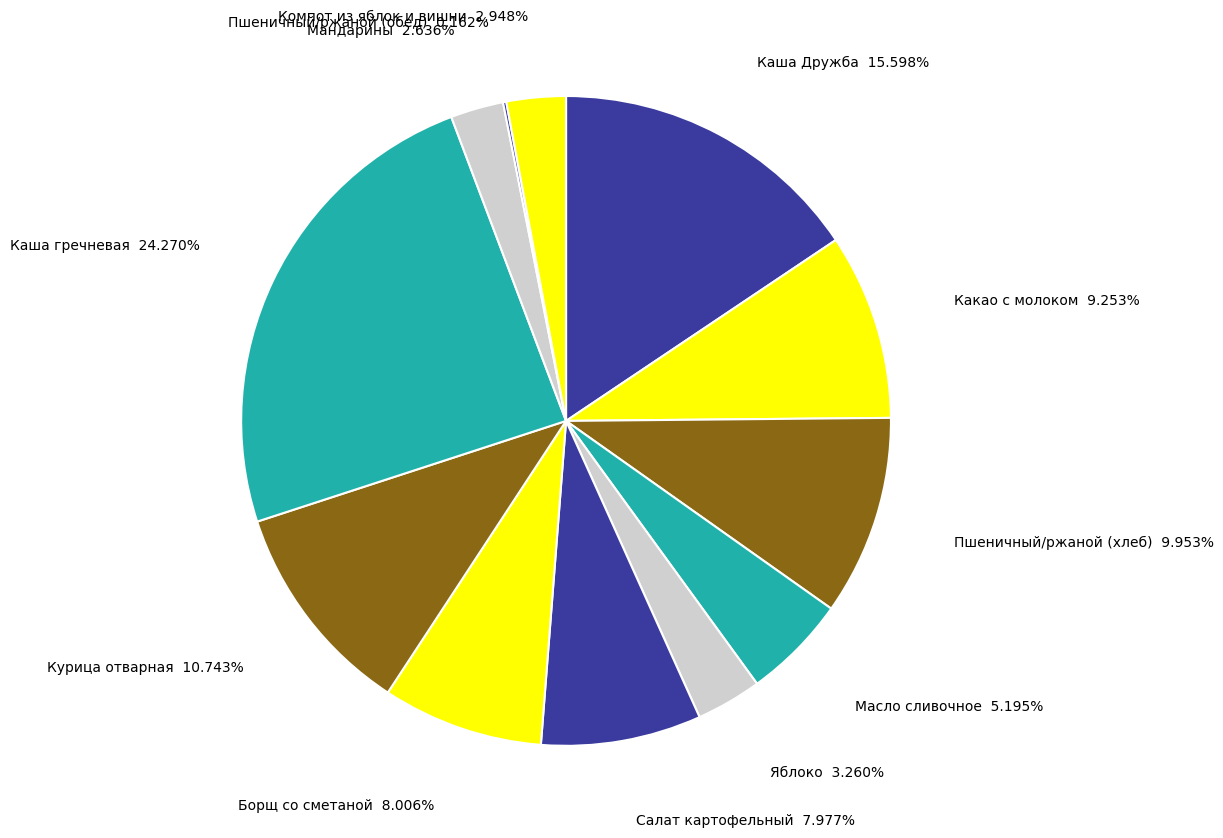

To the nearest percent, what is the average slice percentage?

8%